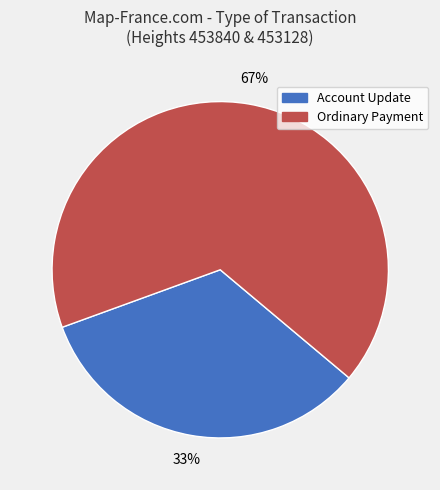

To the nearest percent, what is the average slice percentage?

50%